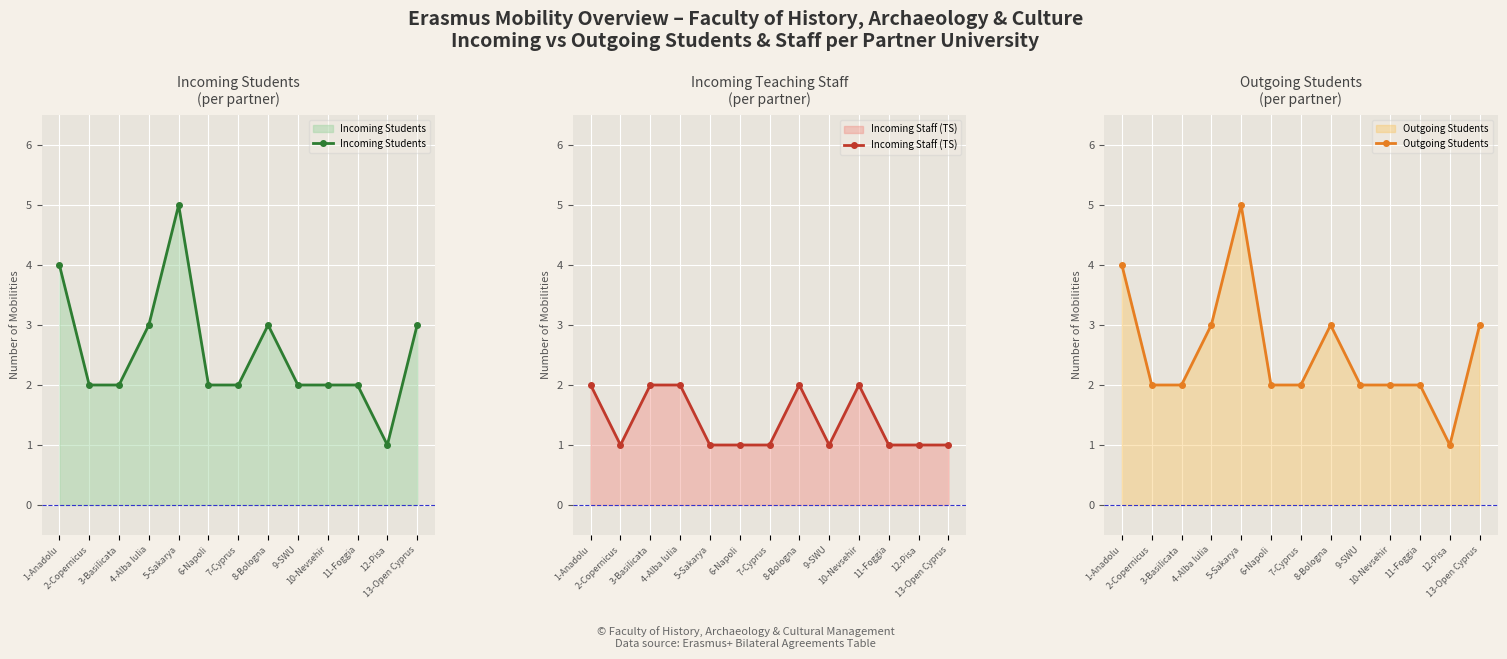

What is the sum of all Incoming Staff (TS) values?

18